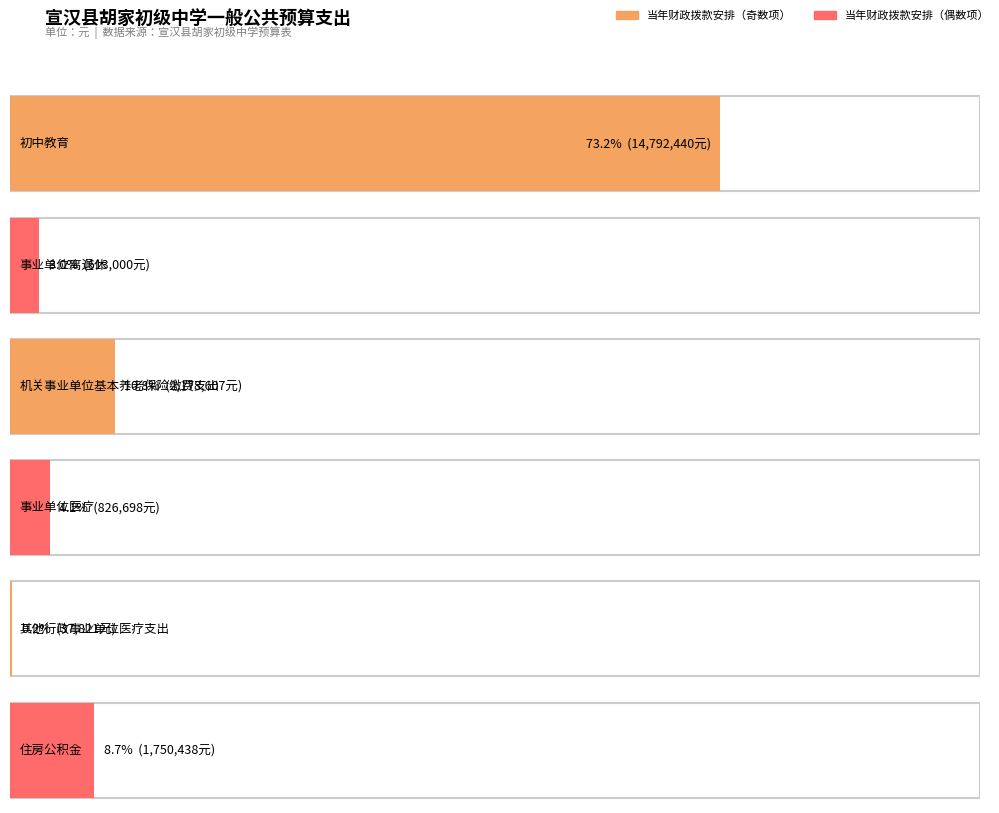

What is the smallest value displayed?

37821